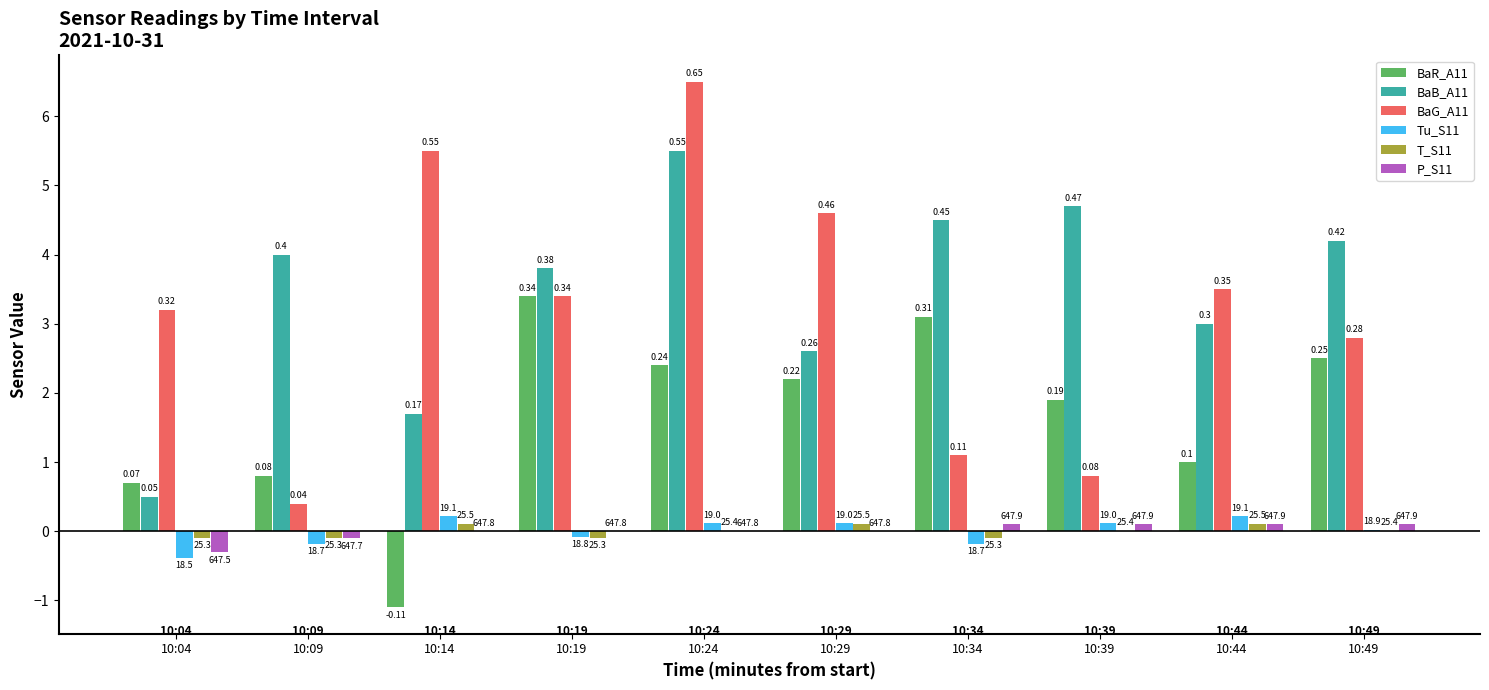

How many groups of bars are there?

10